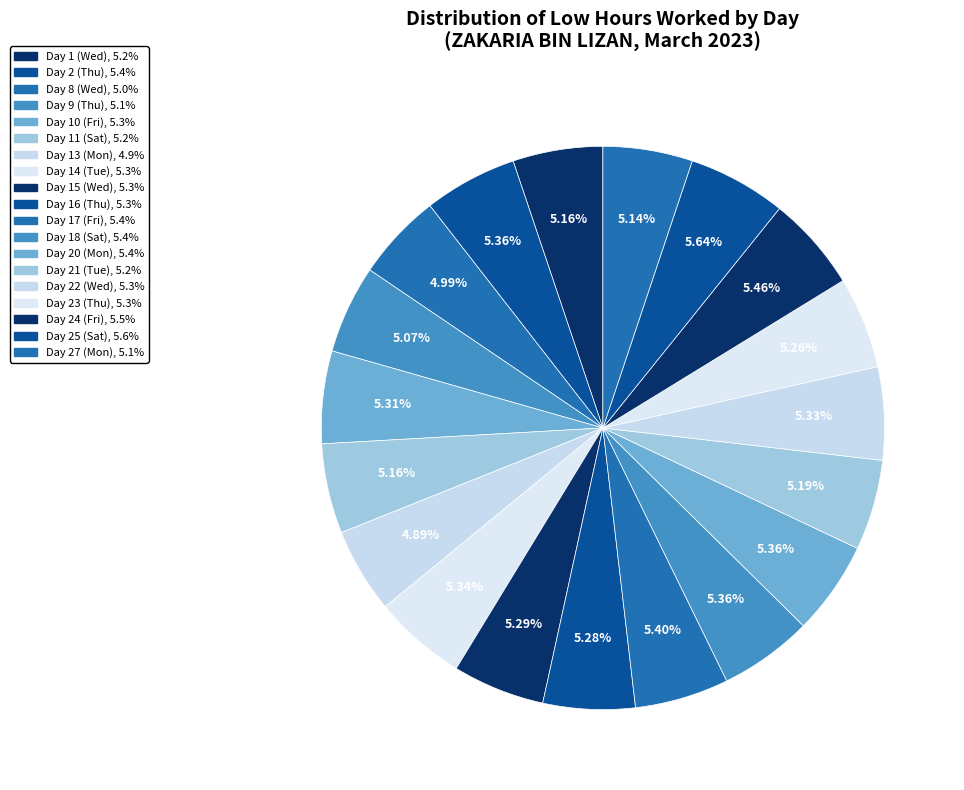

Count the number of slices in the pie.

19